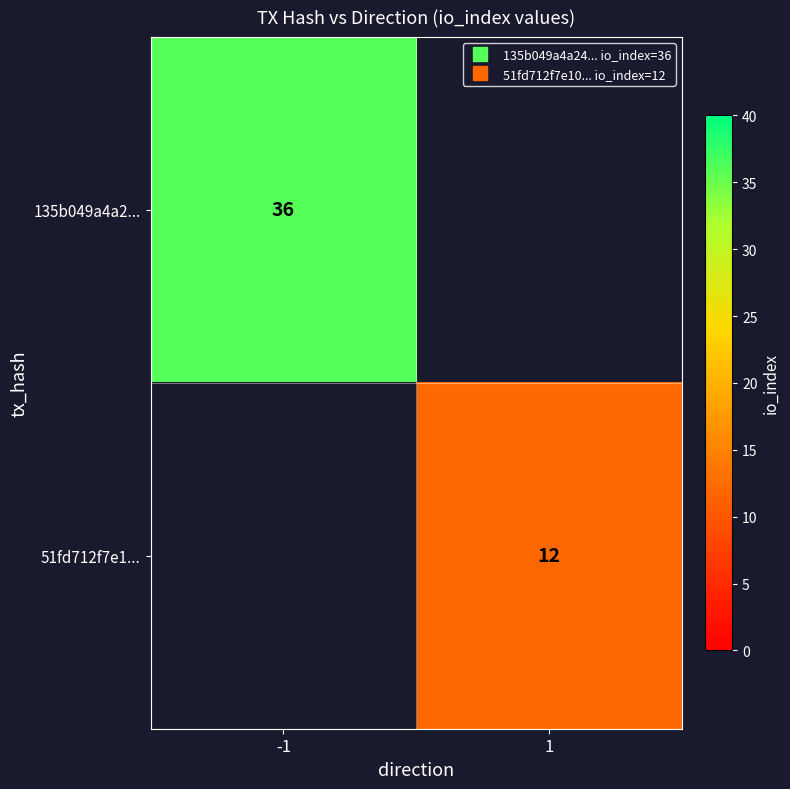

List the series in order of their overall mean, highest first.

135b049a4a2..., 51fd712f7e1...